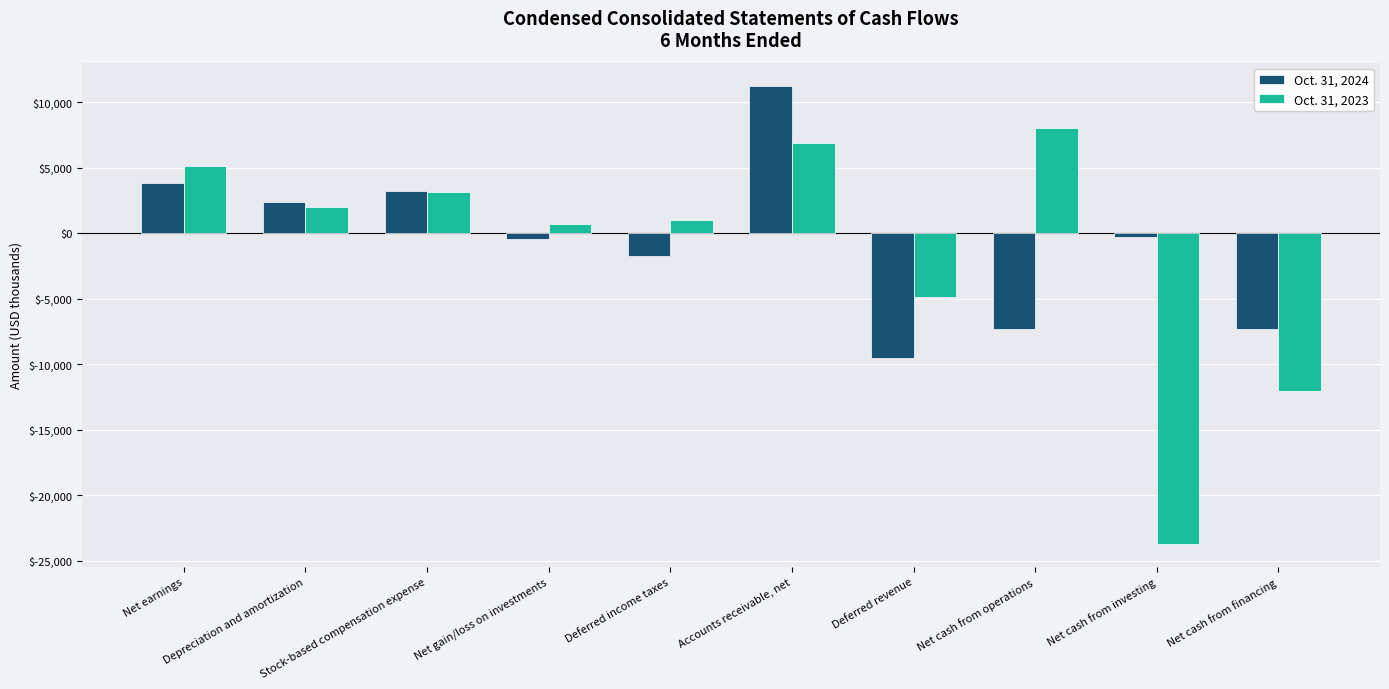

What is the minimum value for Oct. 31, 2024?

-9564